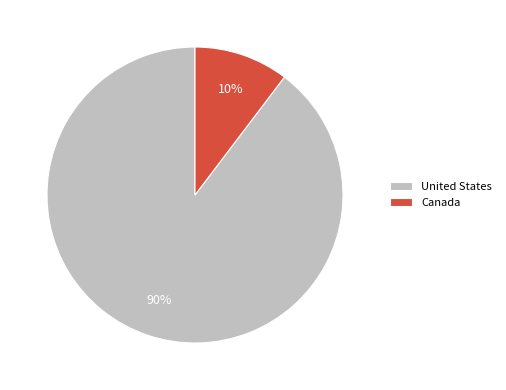

Do United States and Canada together represent more than half of the pie?

Yes